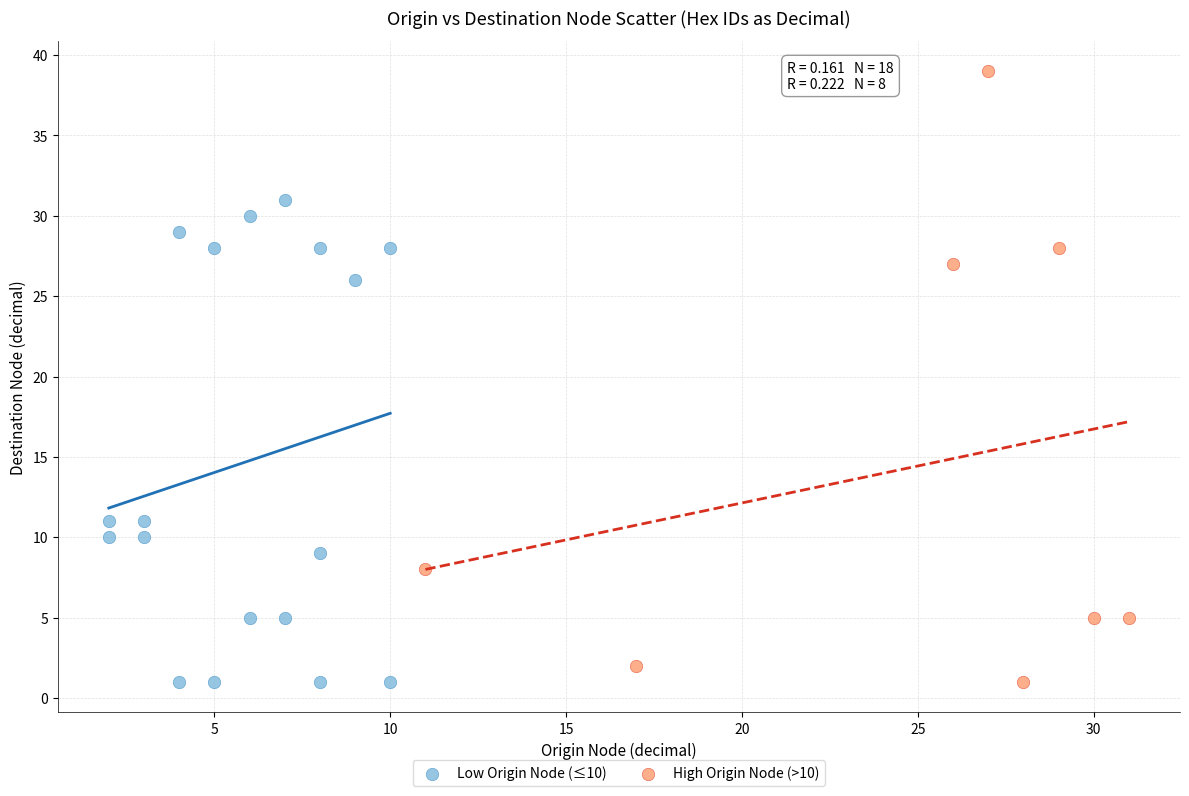

Which series reaches the maximum Y coordinate?

High Origin Node (>10)